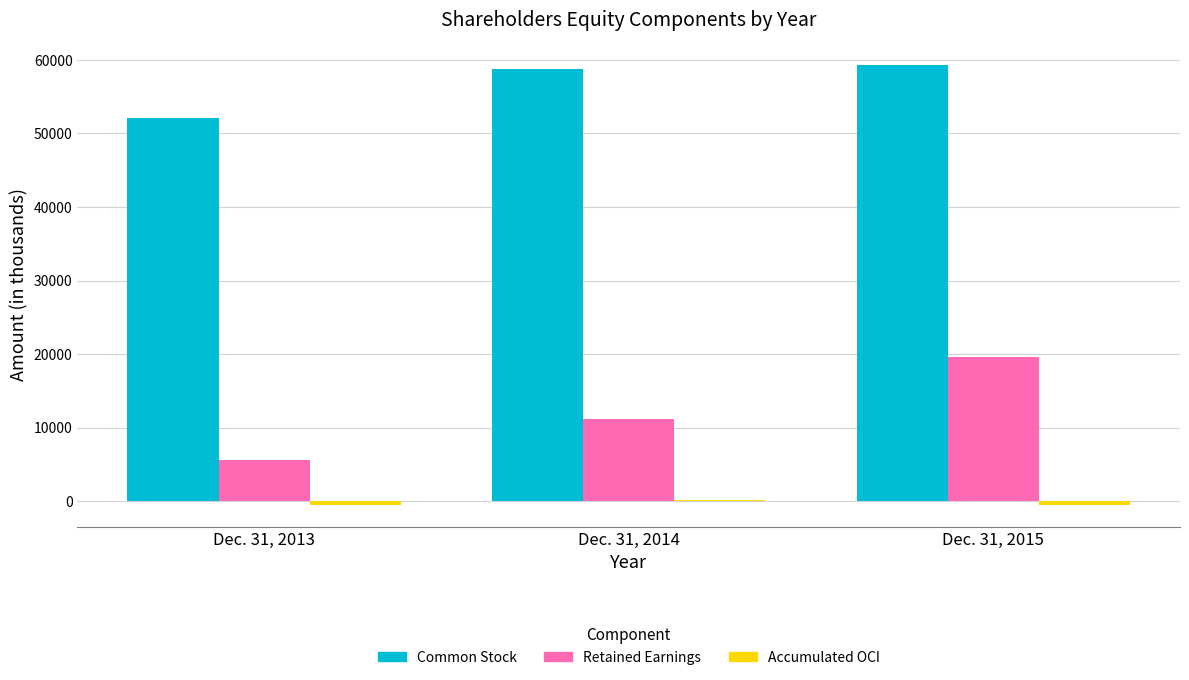

Which series has the largest range (max minus min)?

Retained Earnings